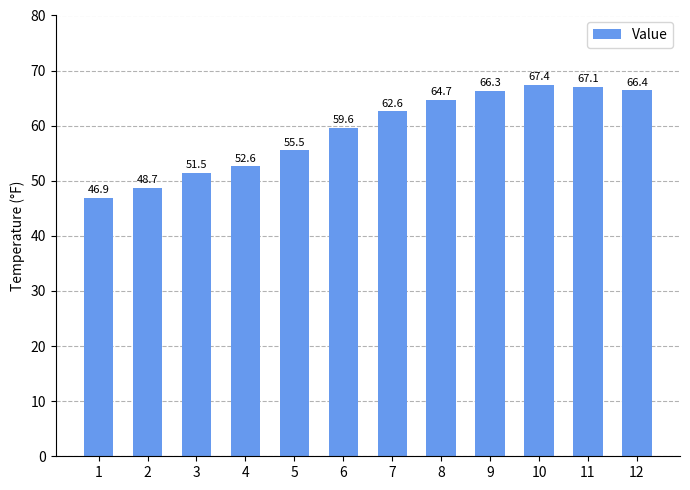

What is the value of the 6th bar from the left?

59.6